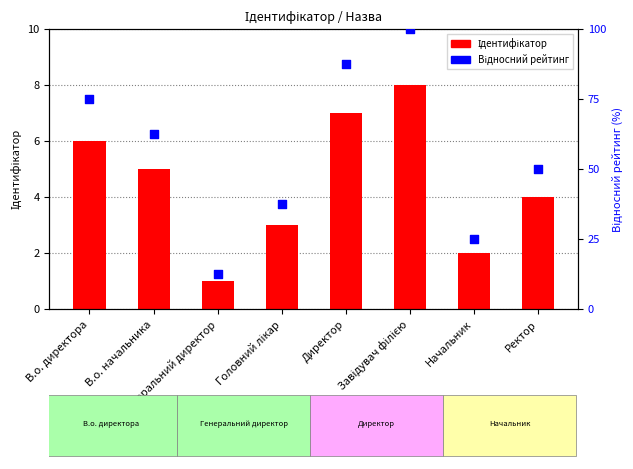

What are all the series names shown in the legend?

Ідентифікатор, Відносний рейтинг